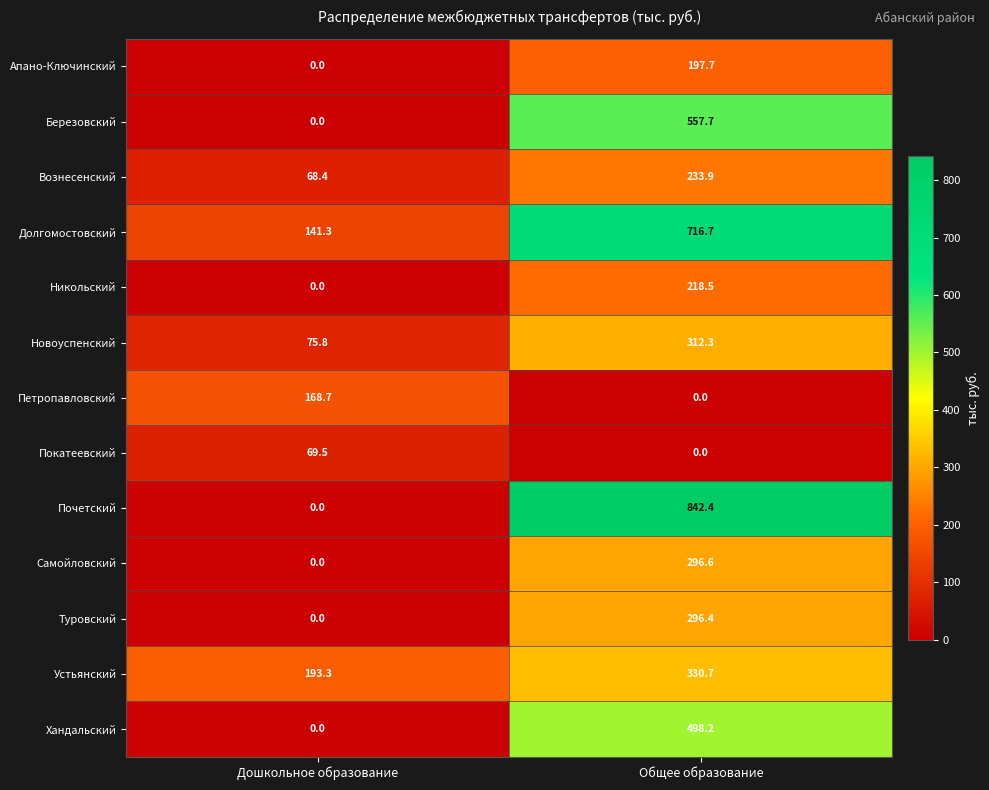

At which category is the sum across all series the highest?

Общее образование